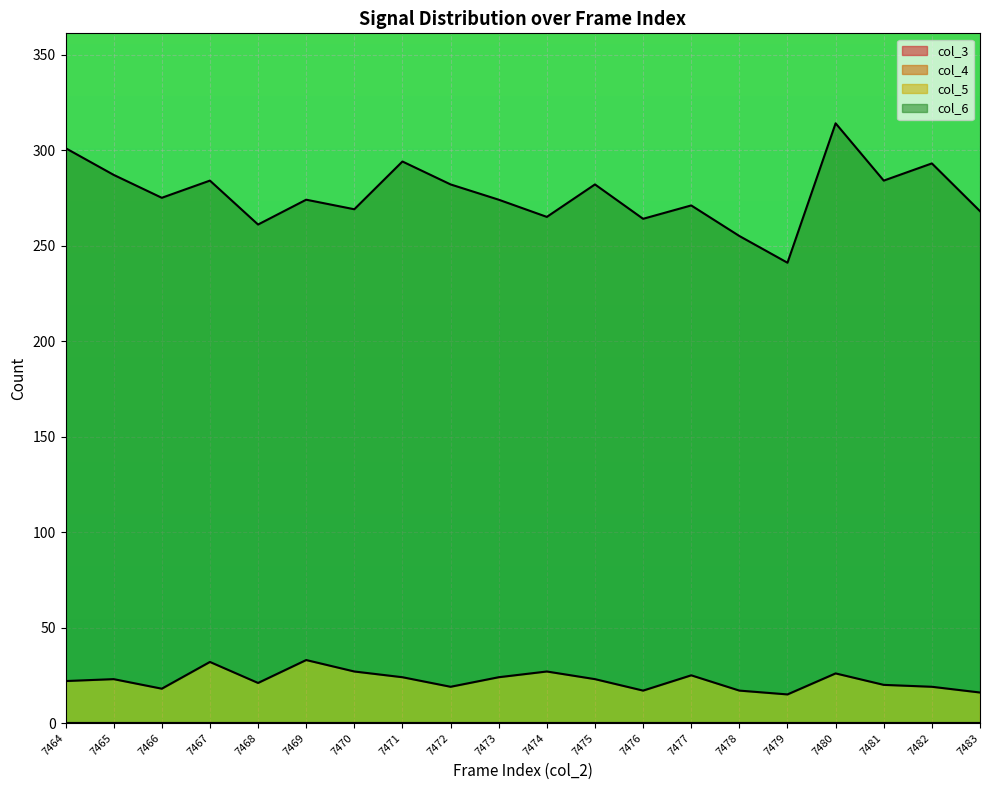

Is it true that col_4 equals 0 at 7473?

True